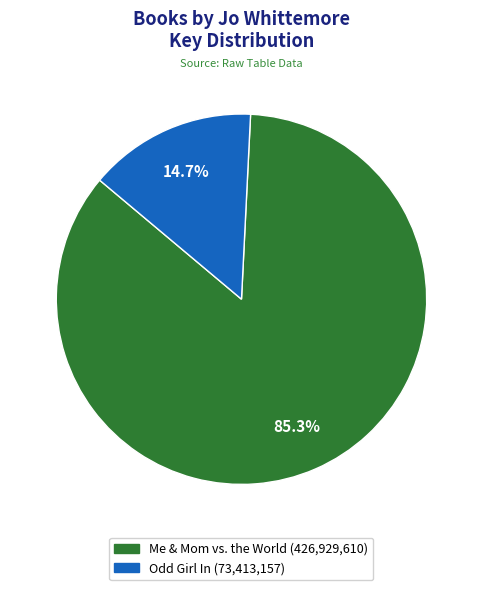

Does Me & Mom vs. the World account for over 50% of the chart?

Yes